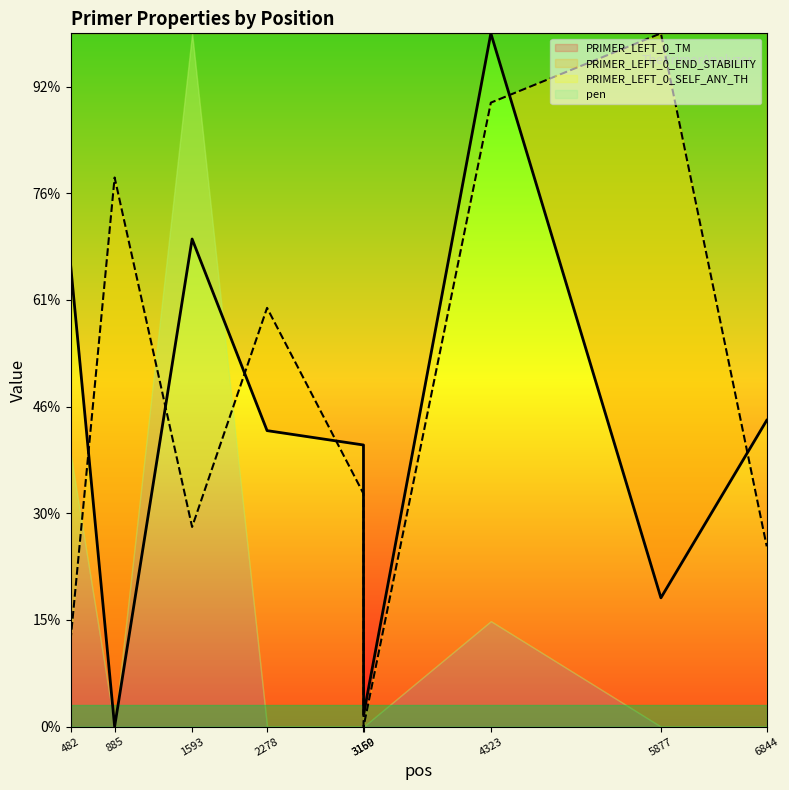

True or false: PRIMER_LEFT_0_TM and PRIMER_LEFT_0_END_STABILITY intersect in this chart.

True